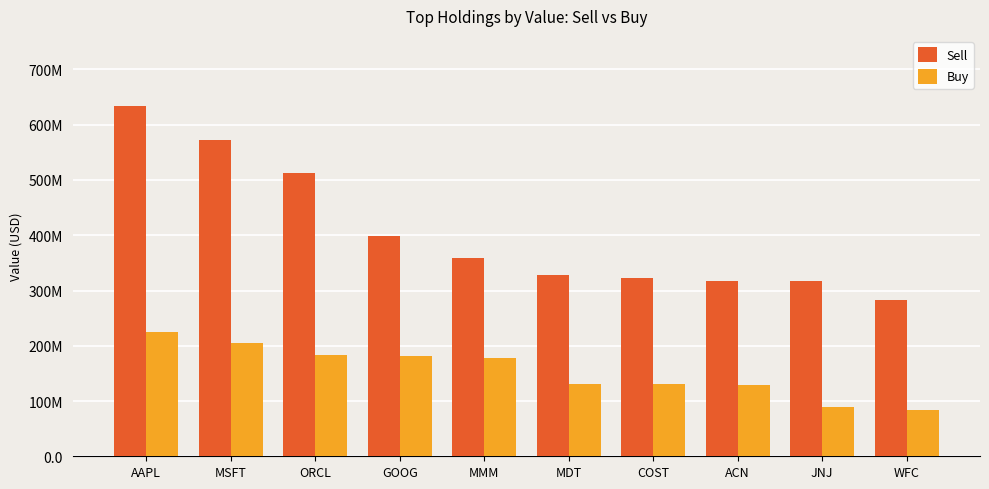

Where does the Buy series first go above 177508000?

AAPL